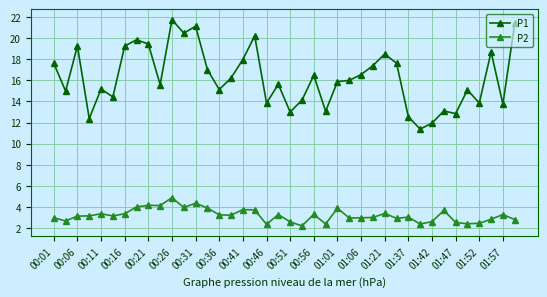

How many lines are shown in the chart?

2